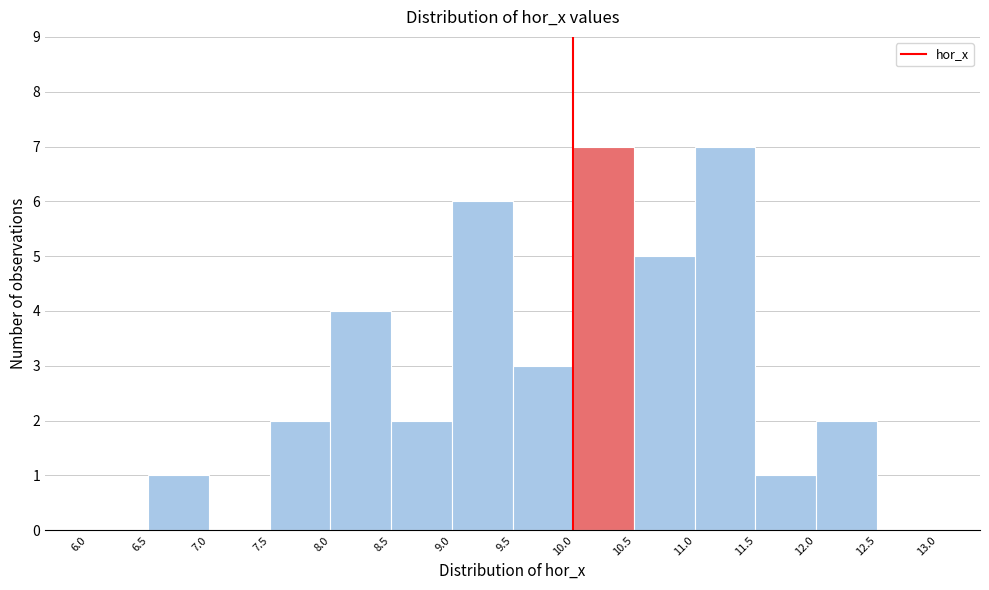

Reading left to right, transcribe this chart: for each bar, give the range it covers on the x-axis and its height. The values are not printed on the chart, so give them approximately, as read against the axis.

6.0 to 6.5: 0
6.5 to 7.0: 1
7.0 to 7.5: 0
7.5 to 8.0: 2
8.0 to 8.5: 4
8.5 to 9.0: 2
9.0 to 9.5: 6
9.5 to 10.0: 3
10.0 to 10.5: 7
10.5 to 11.0: 5
11.0 to 11.5: 7
11.5 to 12.0: 1
12.0 to 12.5: 2
12.5 to 13.0: 0